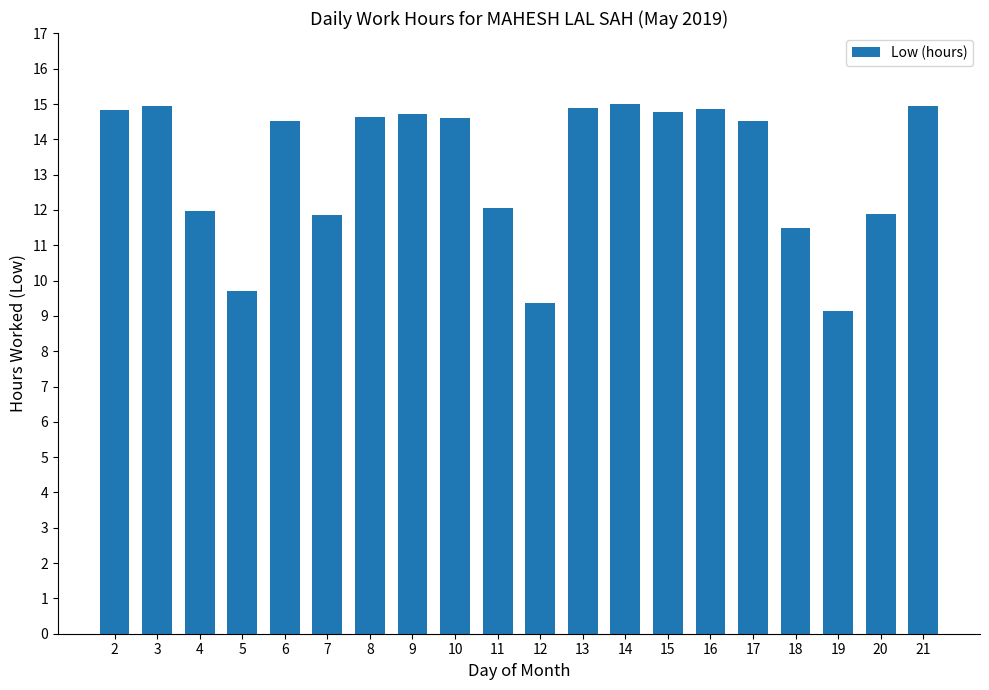

What is the smallest value displayed?

9.1